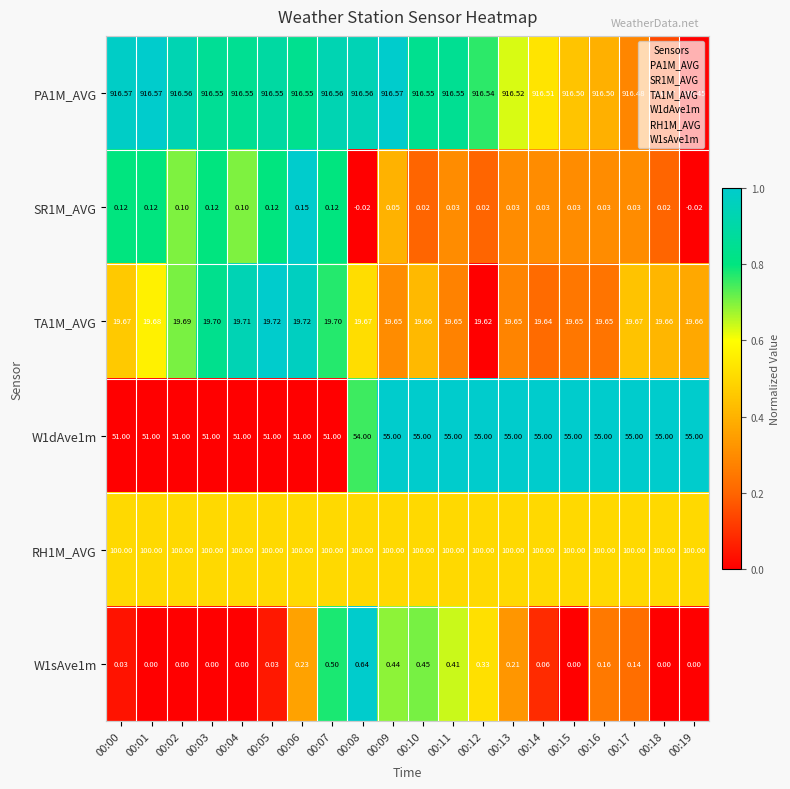

Rank the series by their maximum value, from highest to lowest.

PA1M_AVG, RH1M_AVG, W1dAve1m, TA1M_AVG, W1sAve1m, SR1M_AVG